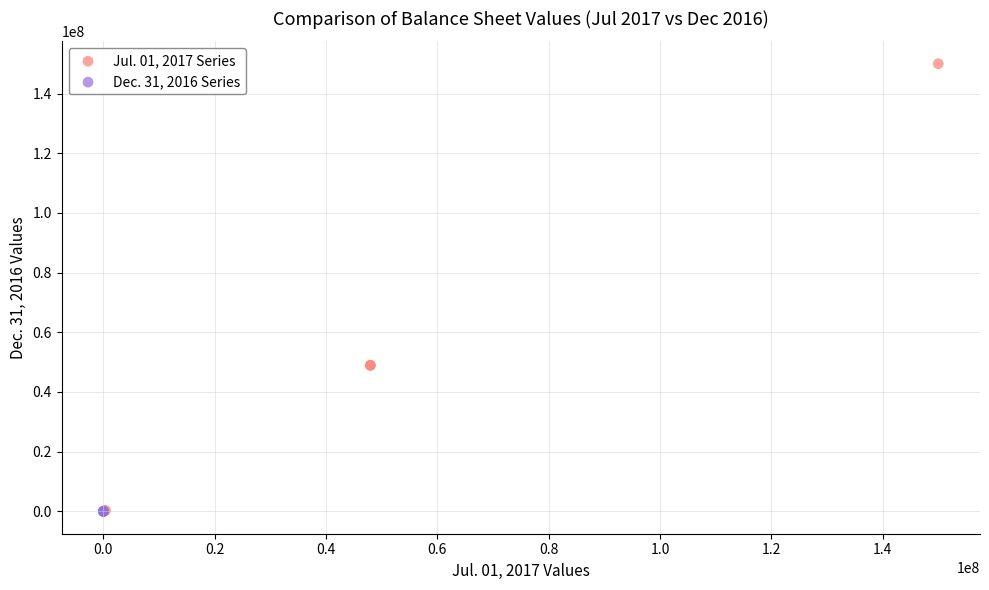

Which series has the widest spread of Y values?

Jul. 01, 2017 Series